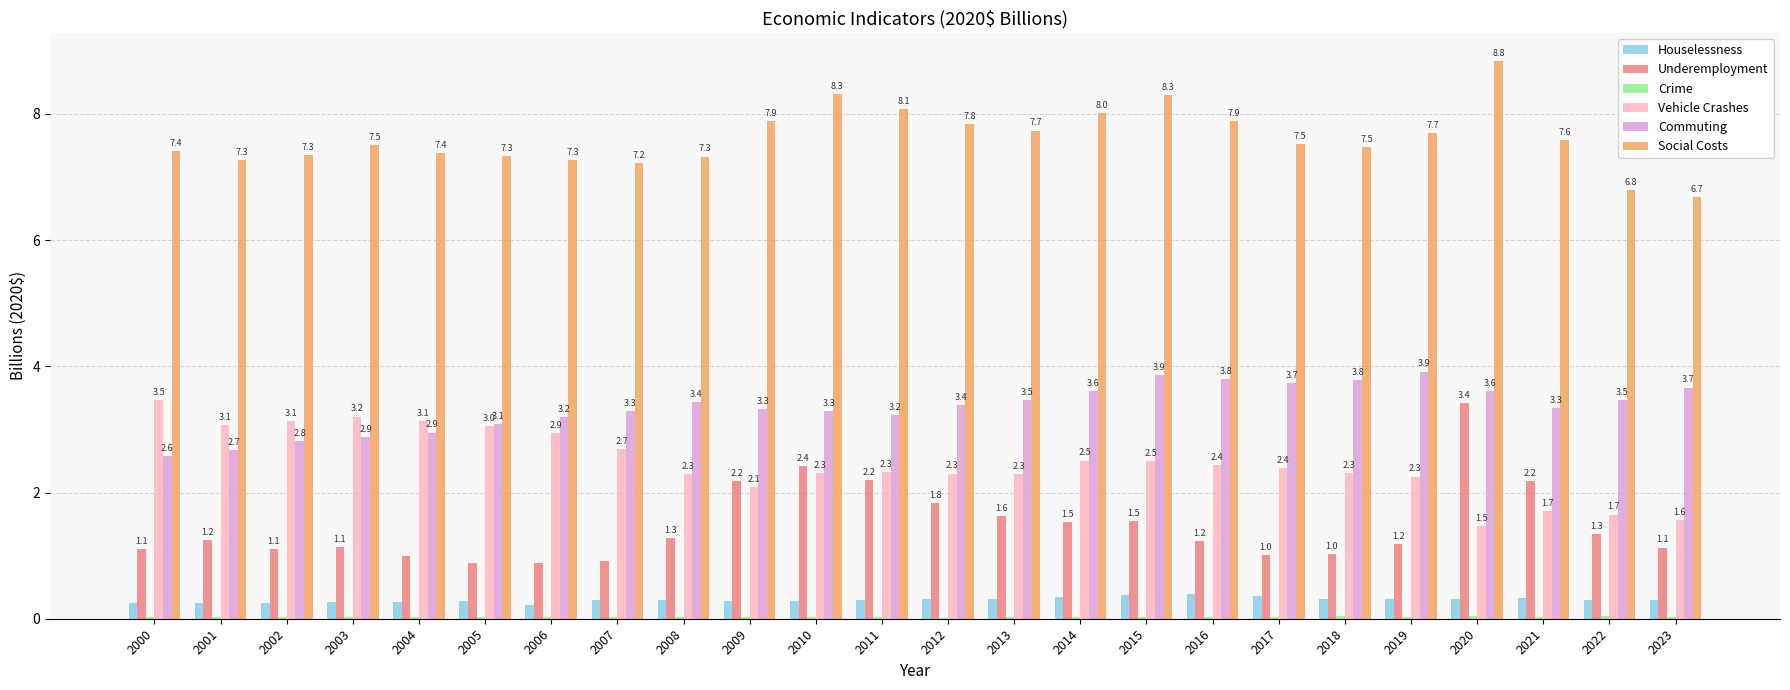

At which category is the sum across all series the highest?

2020